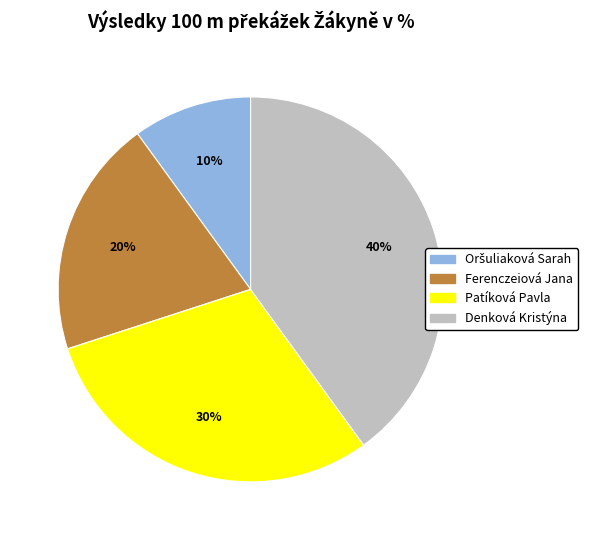

How many segments does this pie chart have?

4